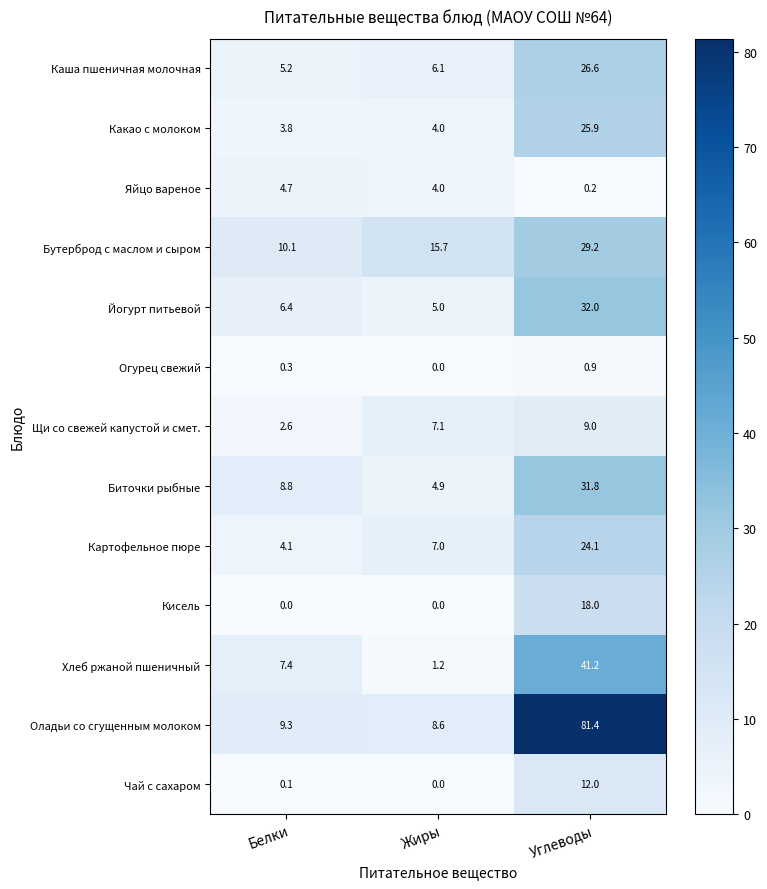

At which category is the sum across all series the highest?

Углеводы